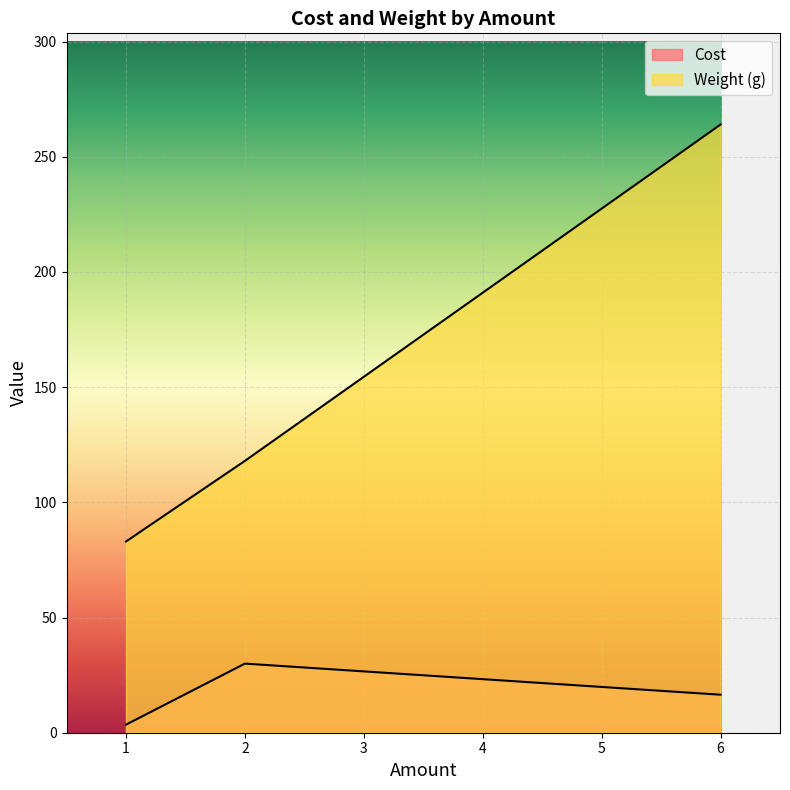

Which has a higher value, 1 or 6?

6